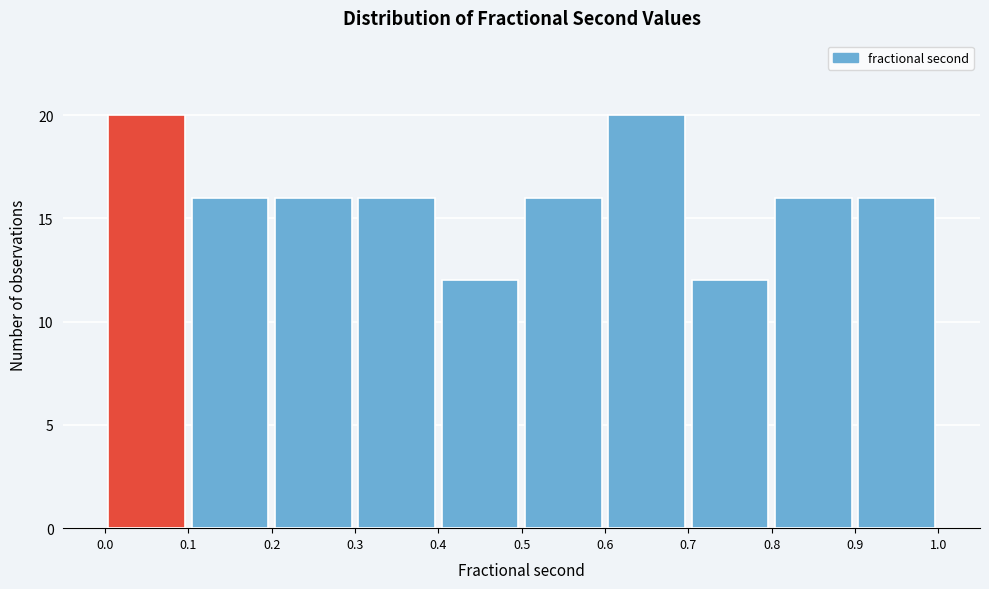

Reading left to right, transcribe this chart: for each bar, give the range it covers on the x-axis and its height. The values are not printed on the chart, so give them approximately, as read against the axis.

0.0 to 0.1: 20
0.1 to 0.2: 16
0.2 to 0.3: 16
0.3 to 0.4: 16
0.4 to 0.5: 12
0.5 to 0.6: 16
0.6 to 0.7: 20
0.7 to 0.8: 12
0.8 to 0.9: 16
0.9 to 1.0: 16